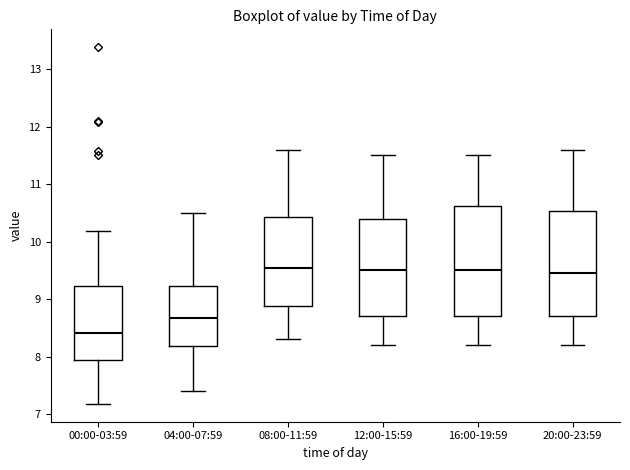

Where is the upper edge of the box for 00:00-03:59 on the y-axis? The values are not printed on the chart, so give them approximately, as read against the axis.

9.2